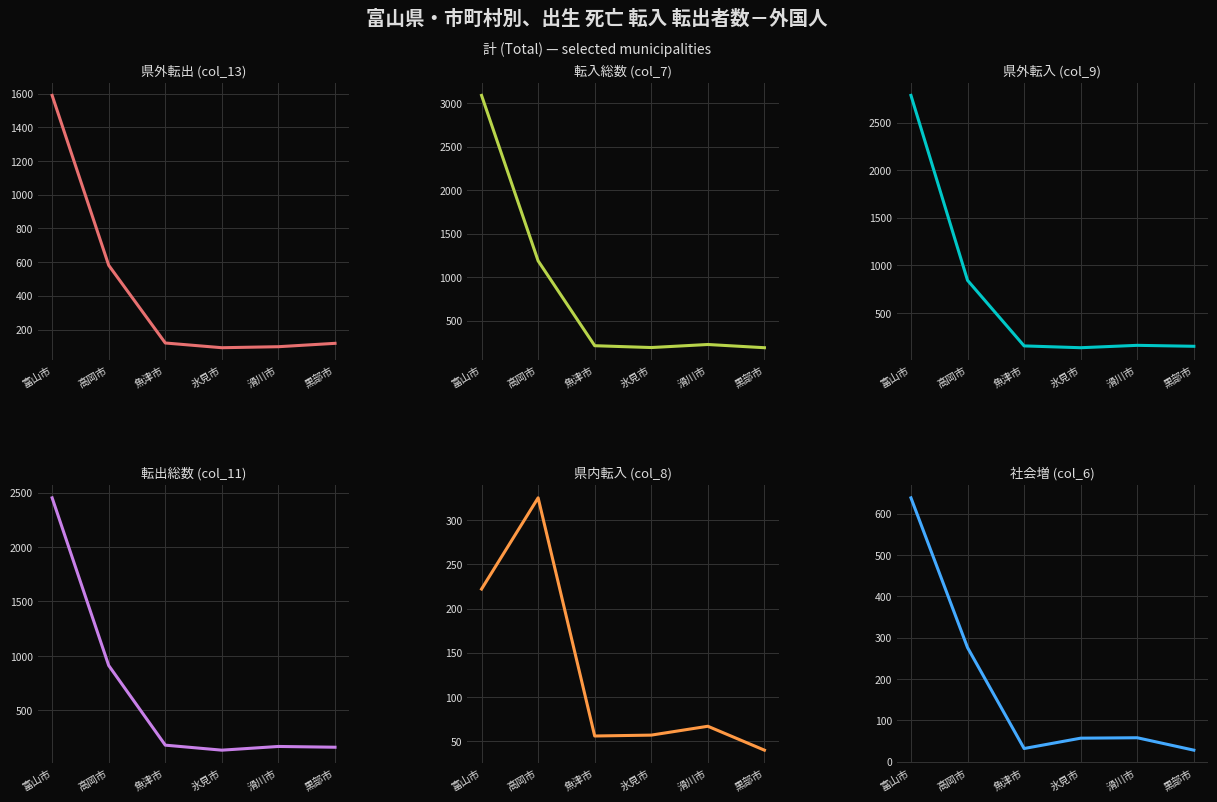

Which category has the highest value across all series?

富山市